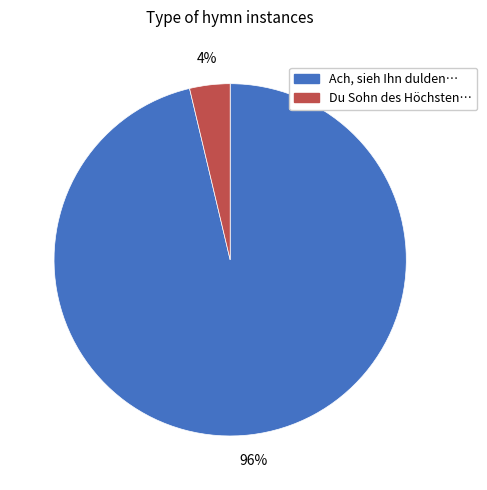

To the nearest percent, what is the average slice percentage?

50%